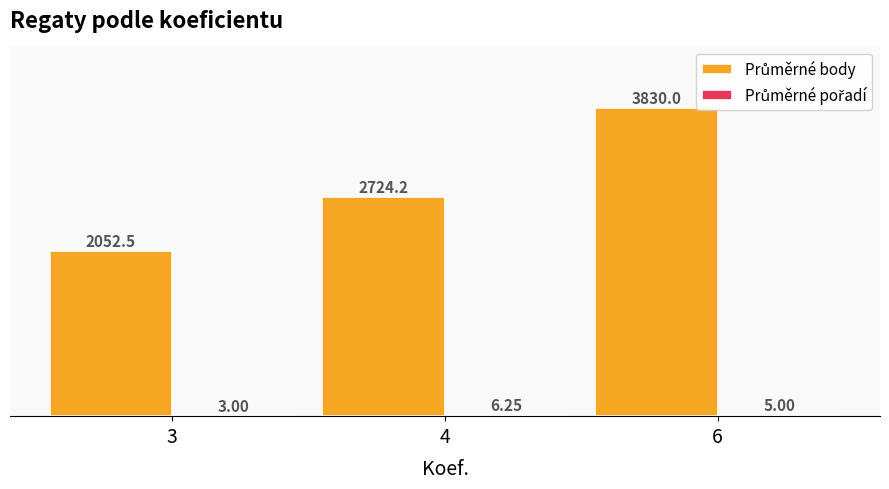

At which category is the sum across all series the highest?

6